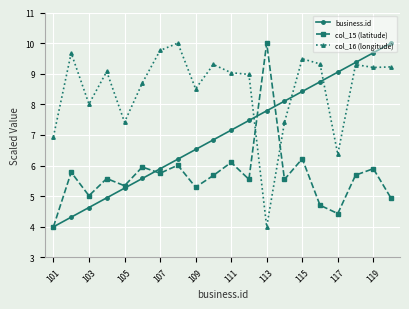

Does the chart display data point markers on the line(s)?

Yes